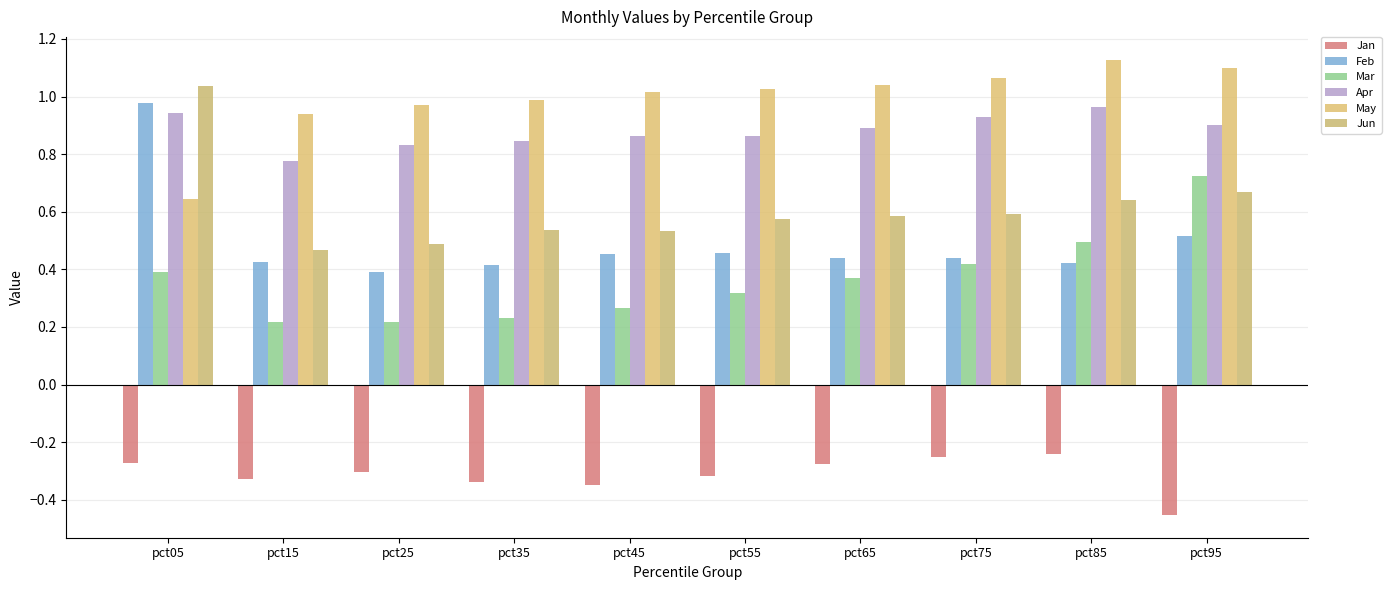

How many distinct data groups are displayed?

6